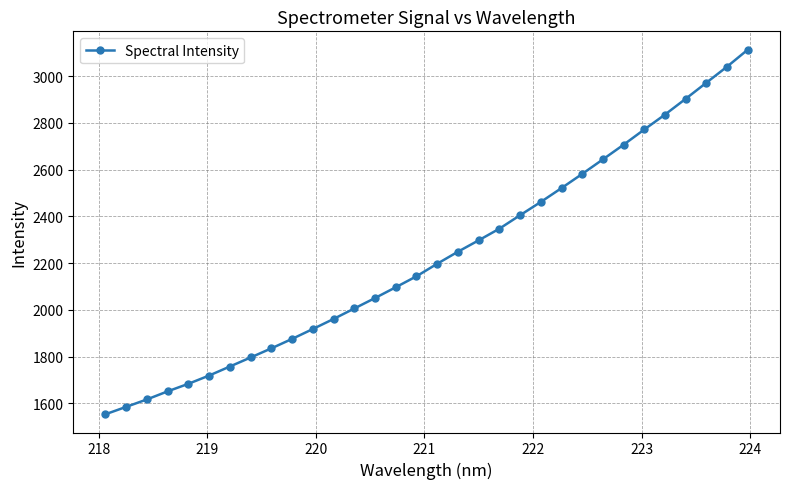

What is the greatest value displayed?

3113.3